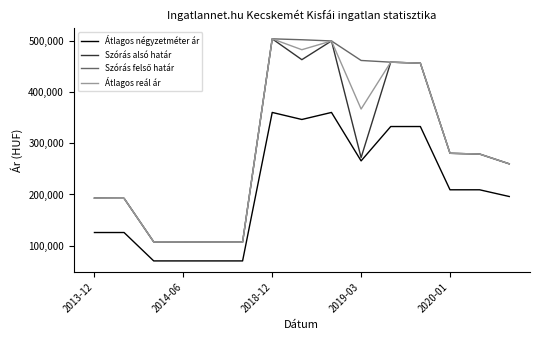

True or false: Átlagos négyzetméter ár and Átlagos reál ár intersect in this chart.

False